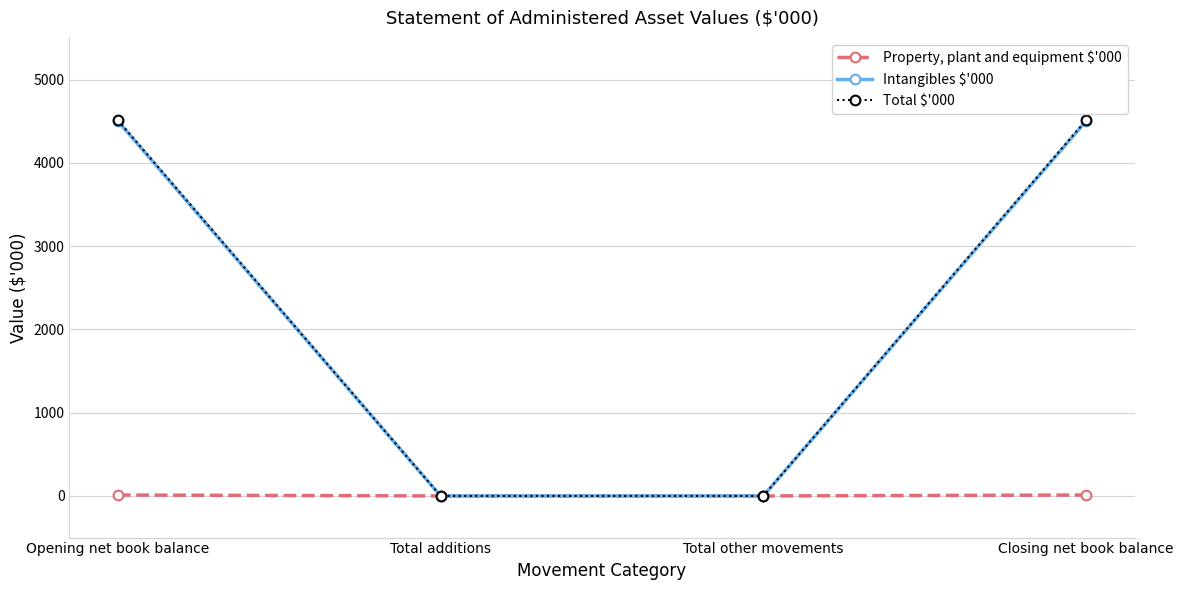

True or false: Total $'000 has more than 2 interior local peaks.

False